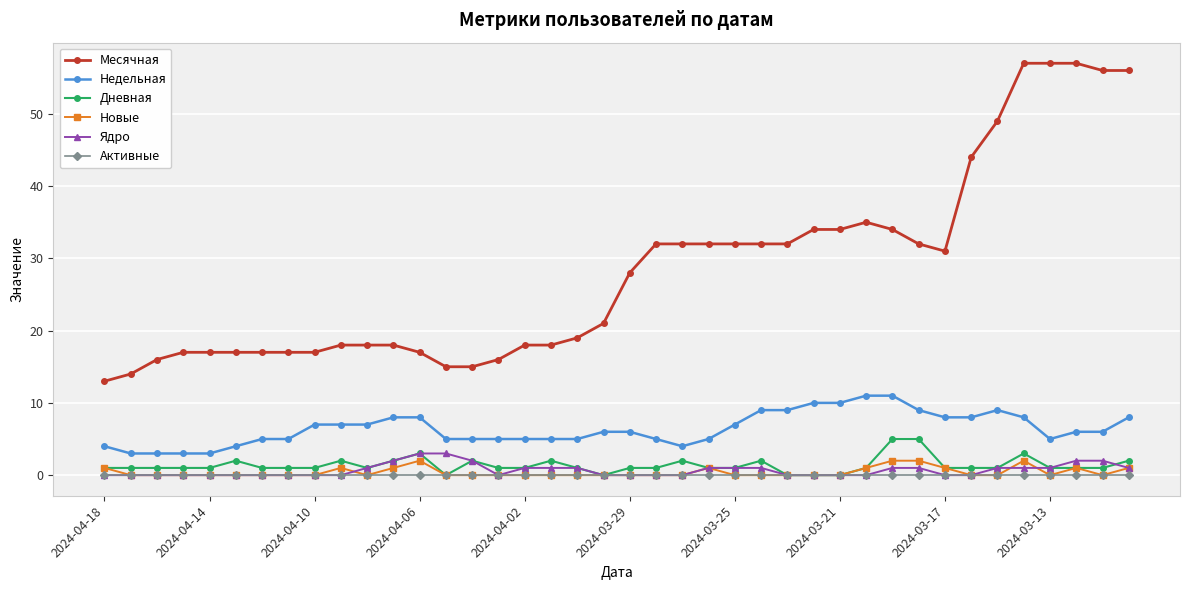

Reading left to right, what are all the values shown in this chart?

Месячная: 13	14	16	17	17	17	17	17	17	18	18	18	17	15	15	16	18	18	19	21	28	32	32	32	32	32	32	34	34	35	34	32	31	44	49	57	57	57	56	56
Недельная: 4	3	3	3	3	4	5	5	7	7	7	8	8	5	5	5	5	5	5	6	6	5	4	5	7	9	9	10	10	11	11	9	8	8	9	8	5	6	6	8
Дневная: 1	1	1	1	1	2	1	1	1	2	1	2	3	0	2	1	1	2	1	0	1	1	2	1	1	2	0	0	0	1	5	5	1	1	1	3	1	1	1	2
Новые: 1	0	0	0	0	0	0	0	0	1	0	1	2	0	0	0	0	0	0	0	0	0	0	1	0	0	0	0	0	1	2	2	1	0	0	2	0	1	0	1
Ядро: 0	0	0	0	0	0	0	0	0	0	1	2	3	3	2	0	1	1	1	0	0	0	0	1	1	1	0	0	0	0	1	1	0	0	1	1	1	2	2	1
Активные: 0	0	0	0	0	0	0	0	0	0	0	0	0	0	0	0	0	0	0	0	0	0	0	0	0	0	0	0	0	0	0	0	0	0	0	0	0	0	0	0